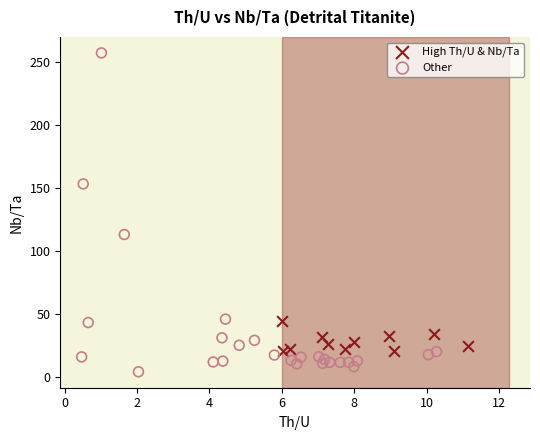

Which series reaches the maximum Y coordinate?

Other